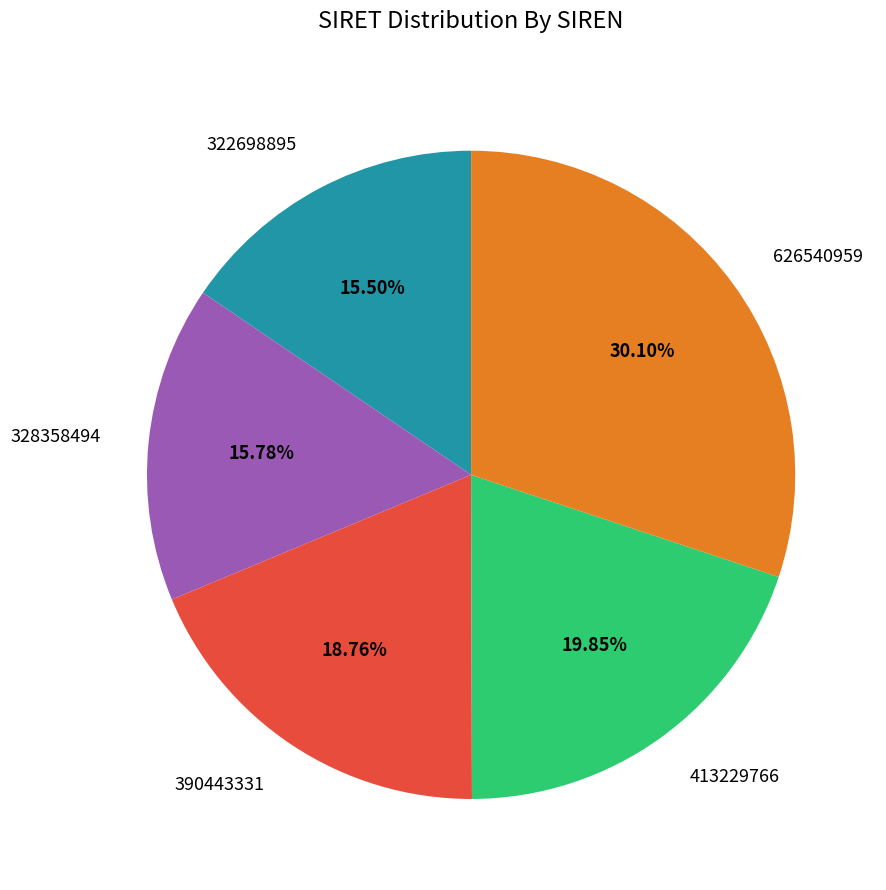

Does 390443331 represent more than half of the total?

No